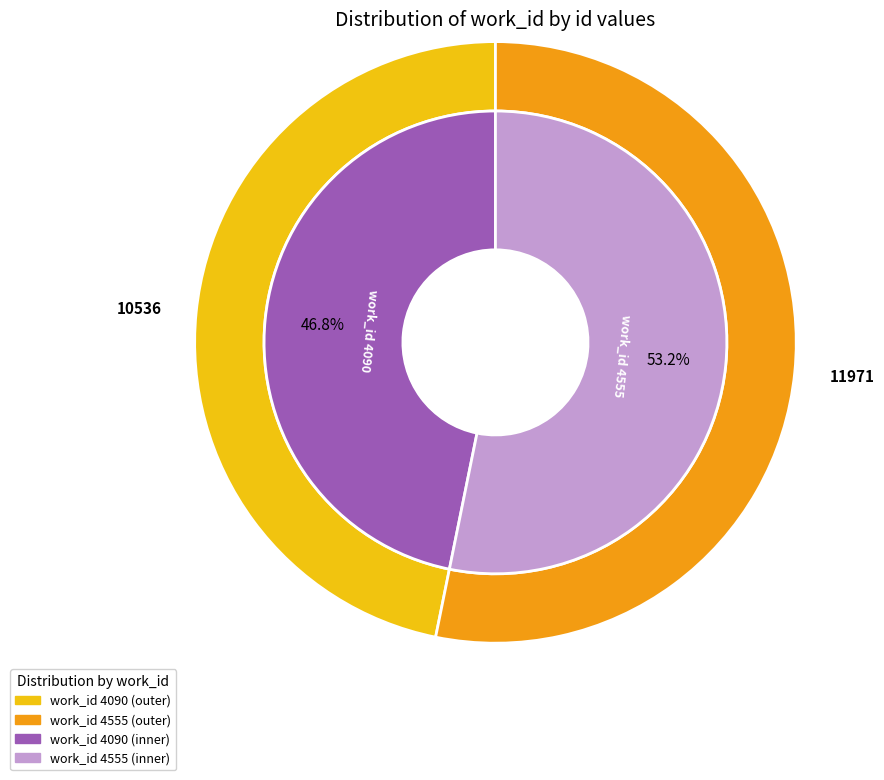

Does any single category account for the majority?

Yes